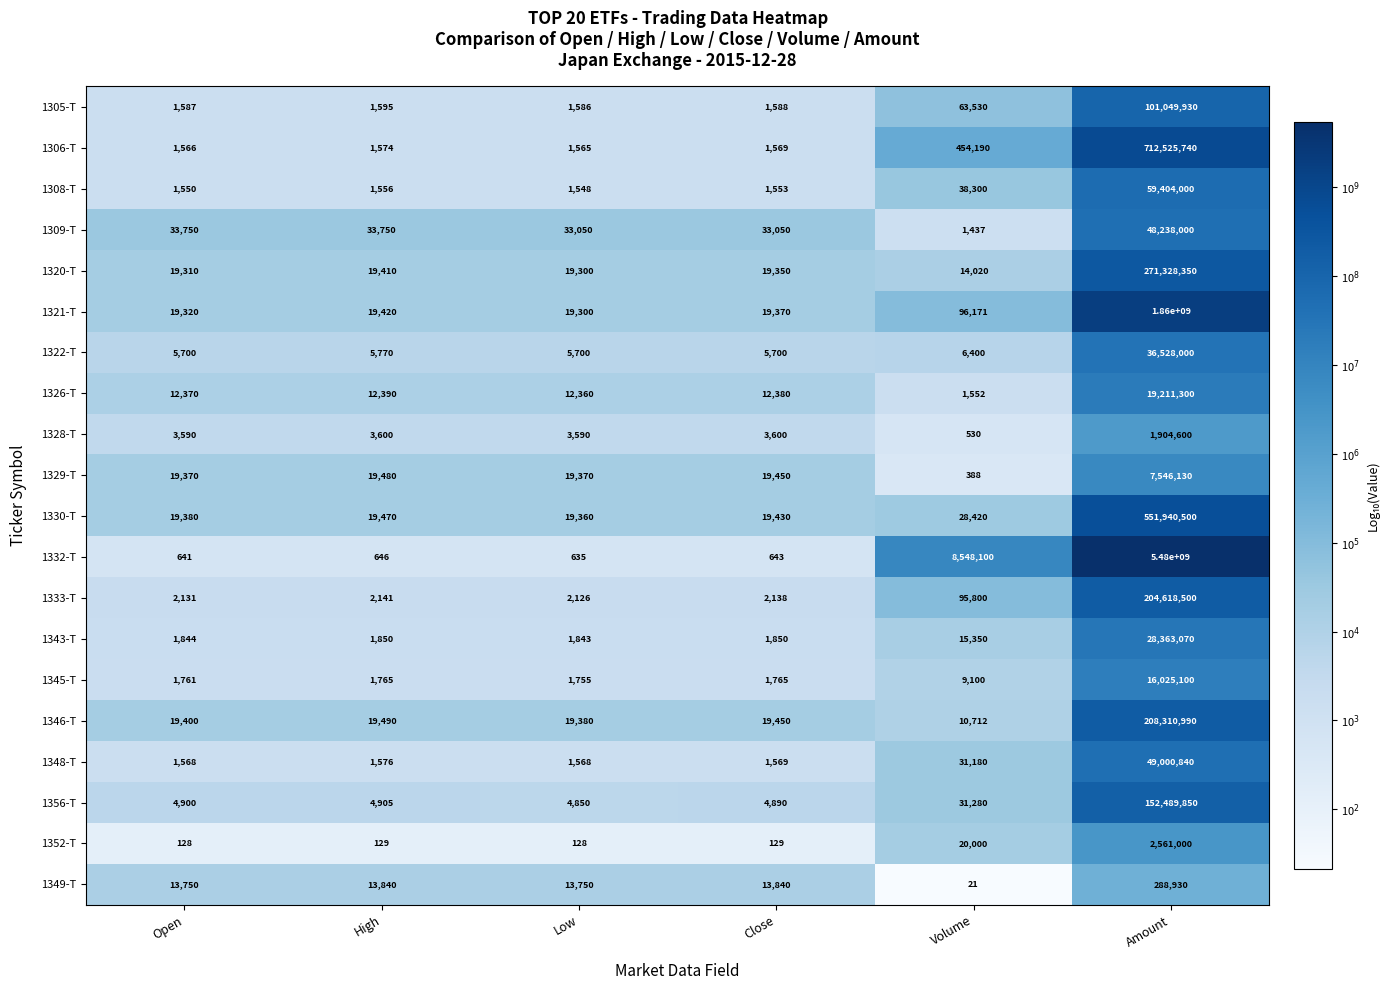

Which series changed the most between High and Close?

1309-T